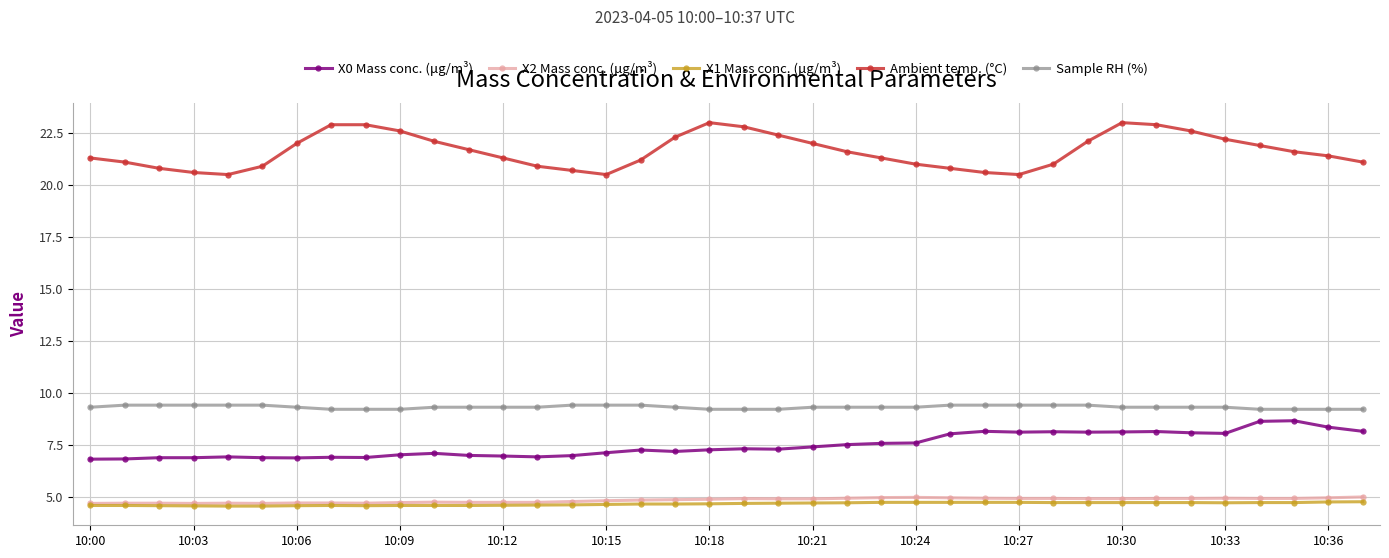

What is the value of the X2 Mass conc. (μg/m³) point at the 30th from the left?

4.9